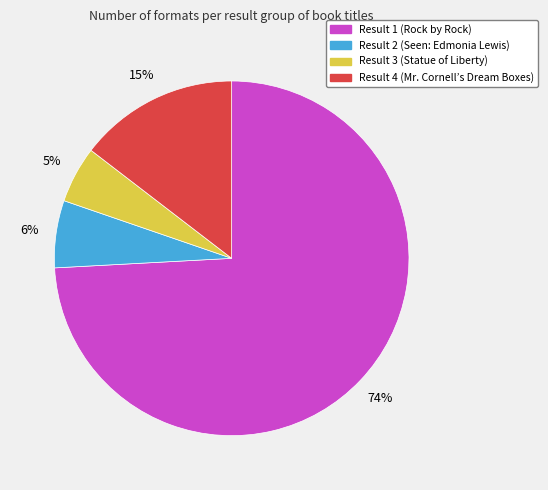

Count the number of slices in the pie.

4